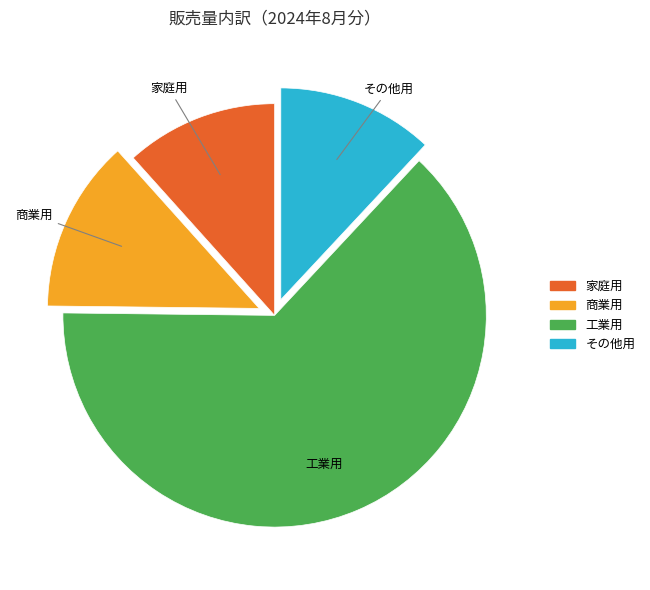

True or false: 商業用 accounts for 24% of the total.

False